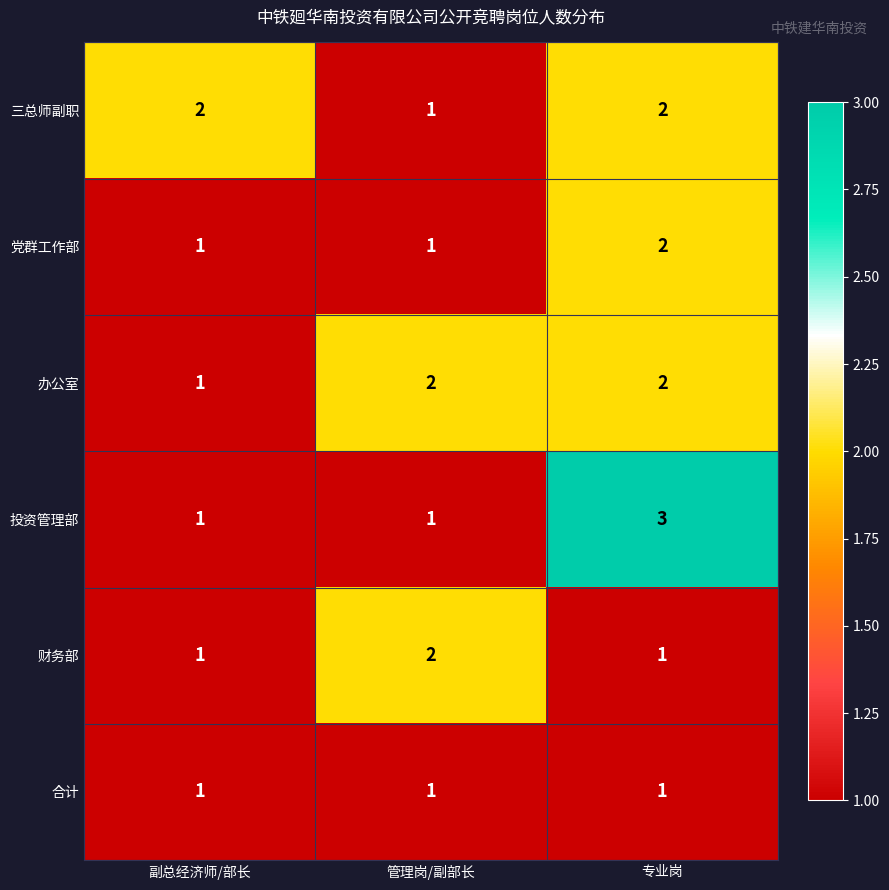

Count the 办公室 values in the range 1 to 2.

3